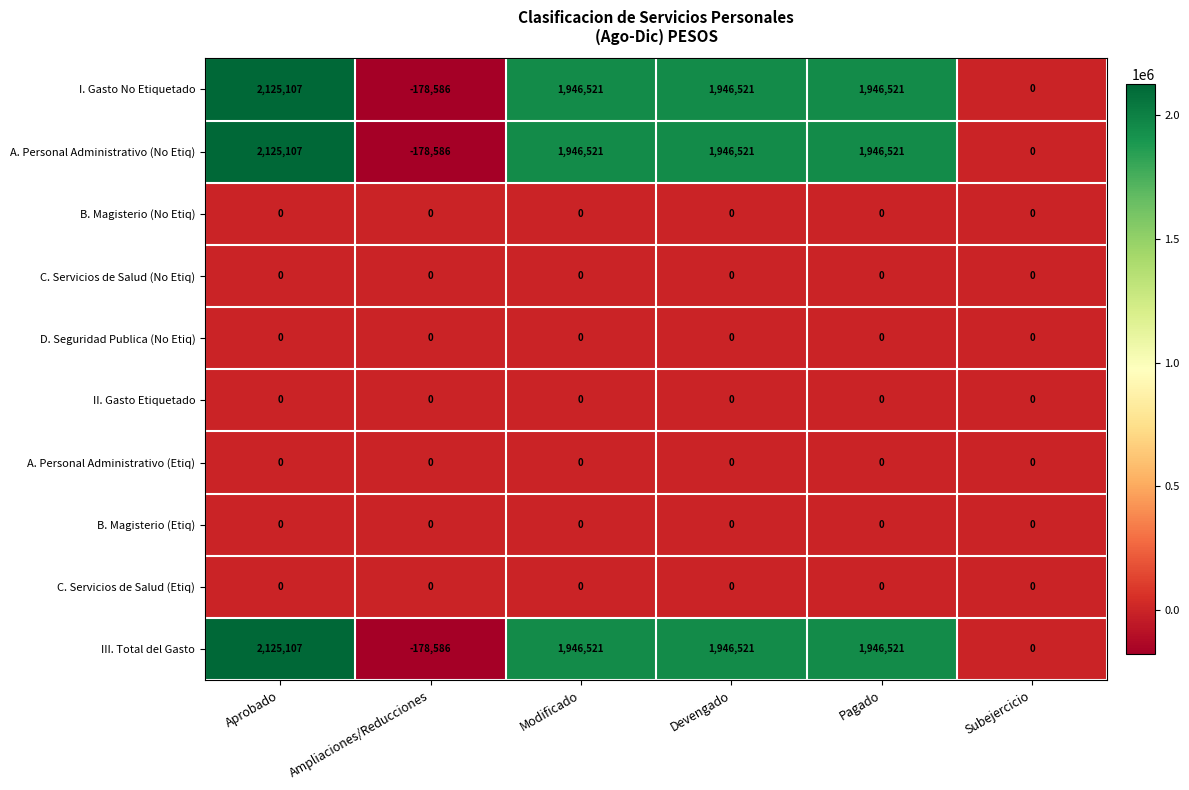

What is the sum of the A. Personal Administrativo (No Etiq) values at Aprobado and Devengado?

4071628